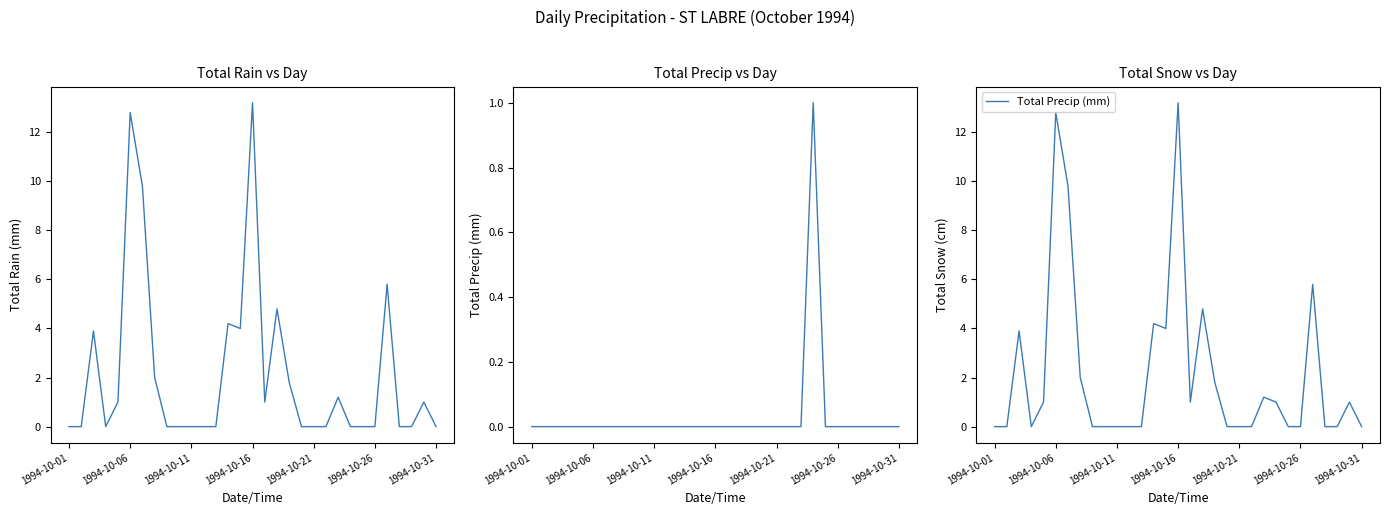

How many interior local peaks does the Total Rain (mm) series have?

8